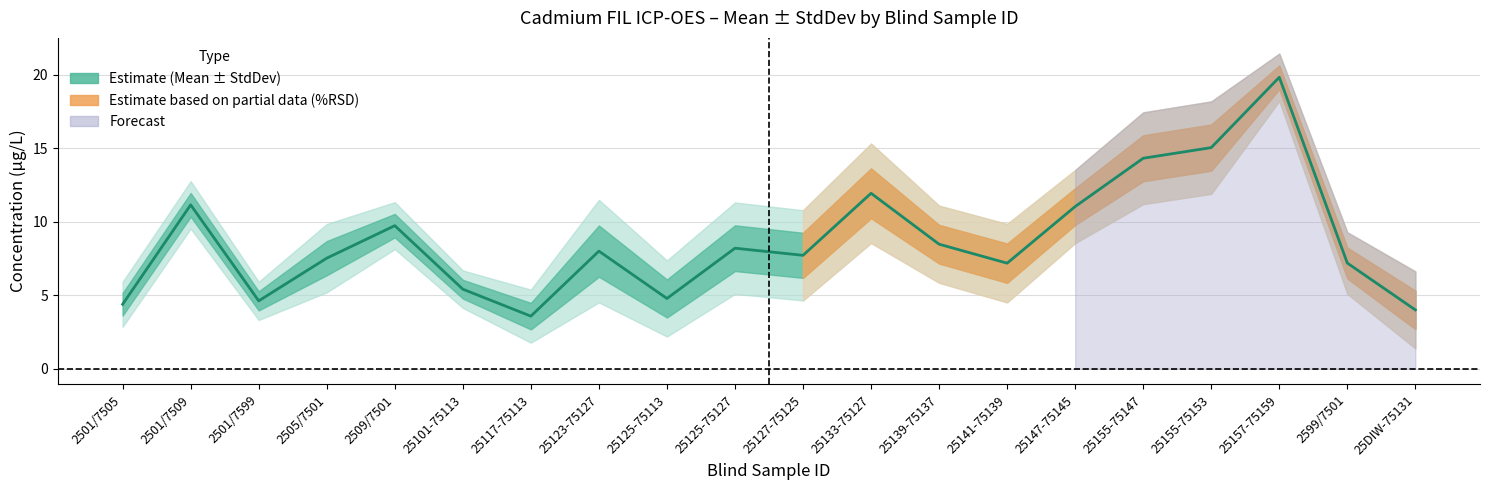

True or false: the data has more than 1 interior local peaks.

True